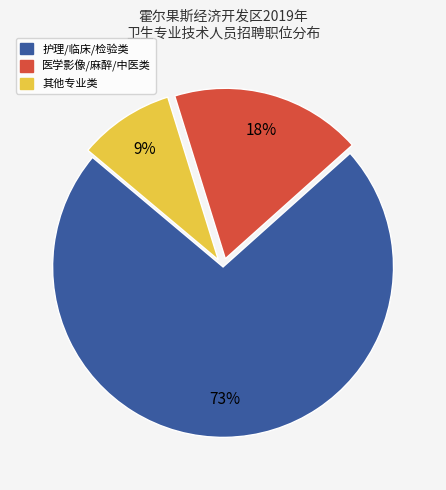

To the nearest percent, what is the difference between the largest and smallest slice percentages?

64%